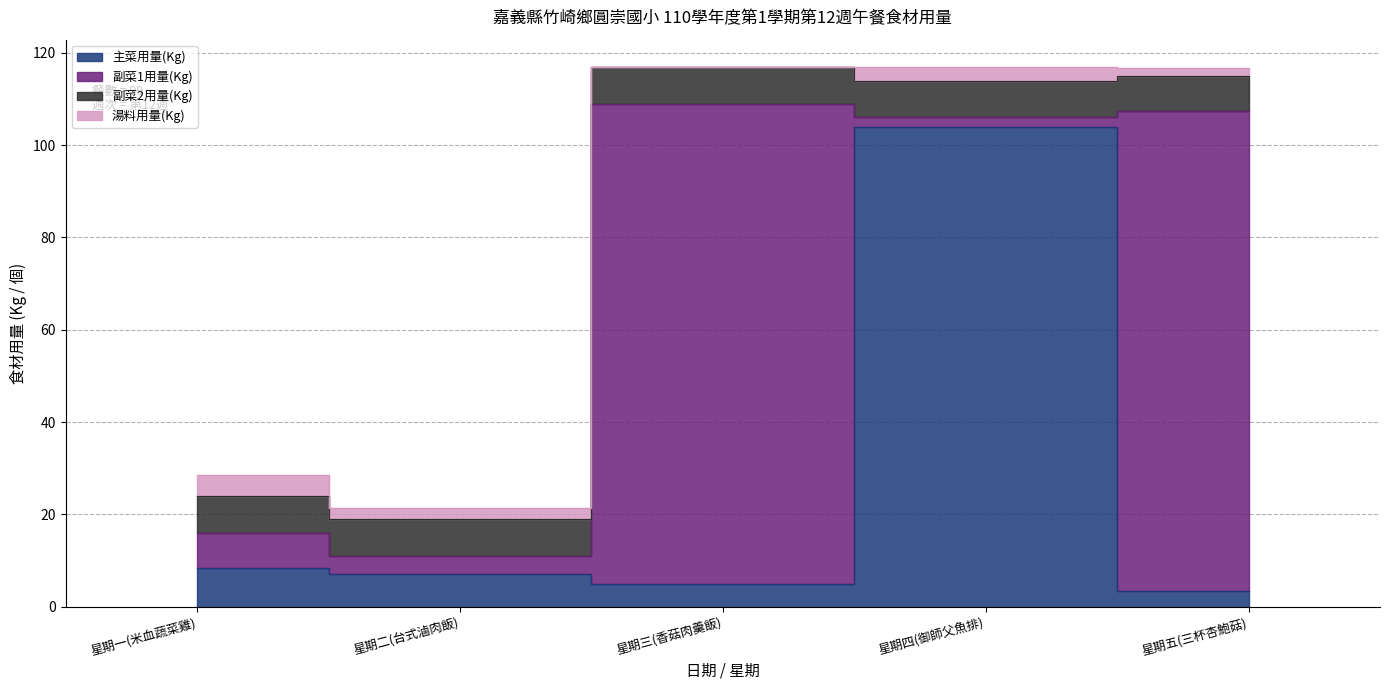

At how many categories does at least one series exceed 40?

3